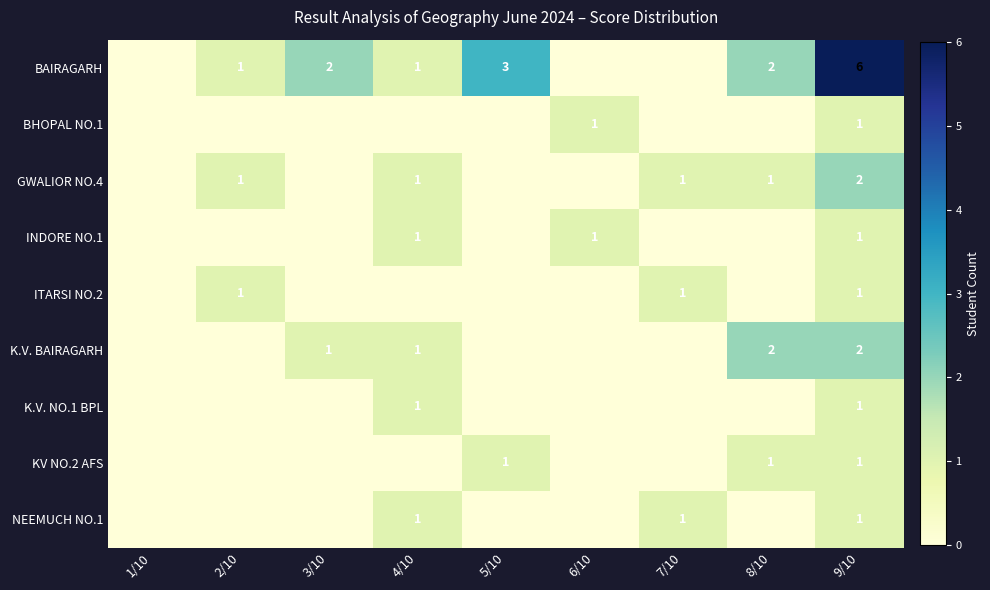

The value of KV NO.2 AFS at 9/10 is 0. True or false?

False